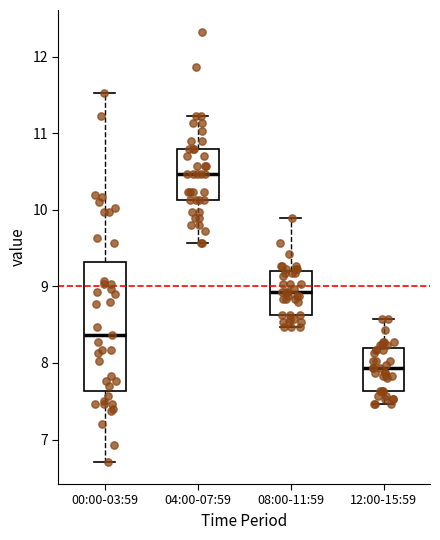

Reading left to right, transcribe this box plot: for each box, give where its median line is, the range the box spans, and where its two whiskers end, as read against the y-axis. The values are not printed on the chart, so give them approximately, as read against the axis.

00:00-03:59: median 8.4, box 7.6 to 9.3, whiskers 6.7 to 11.5
04:00-07:59: median 10.5, box 10.1 to 10.8, whiskers 9.6 to 11.2
08:00-11:59: median 8.9, box 8.6 to 9.2, whiskers 8.5 to 9.9
12:00-15:59: median 7.9, box 7.6 to 8.2, whiskers 7.5 to 8.6